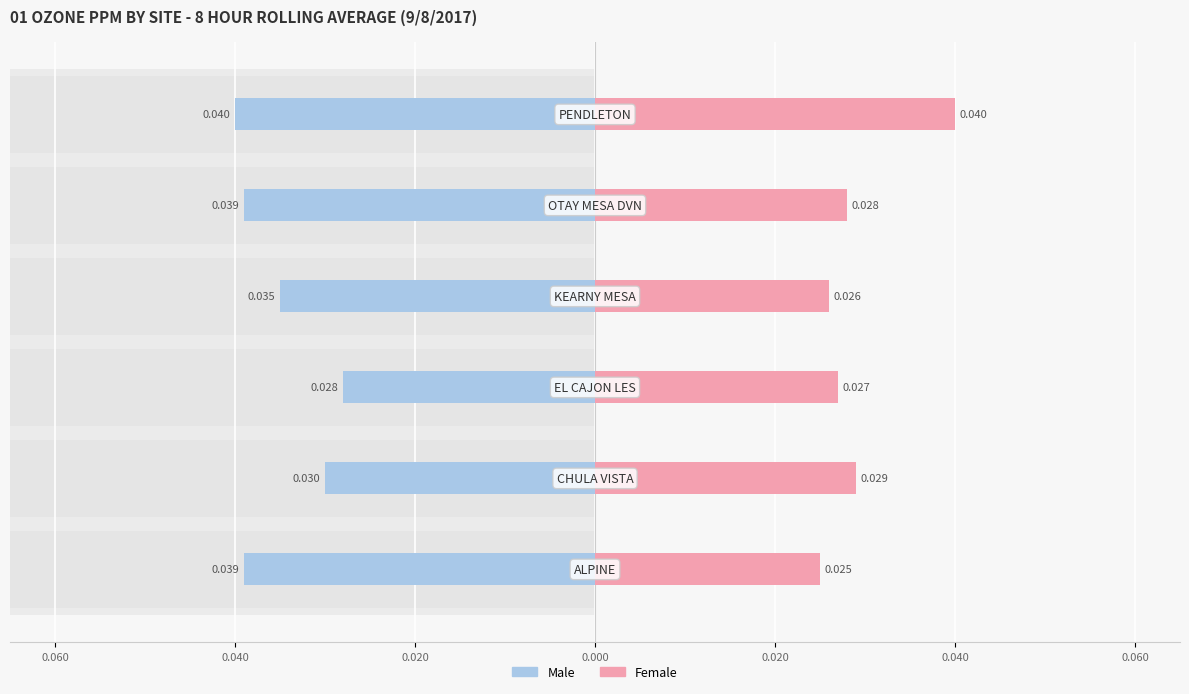

How many bars are there in each group?

2